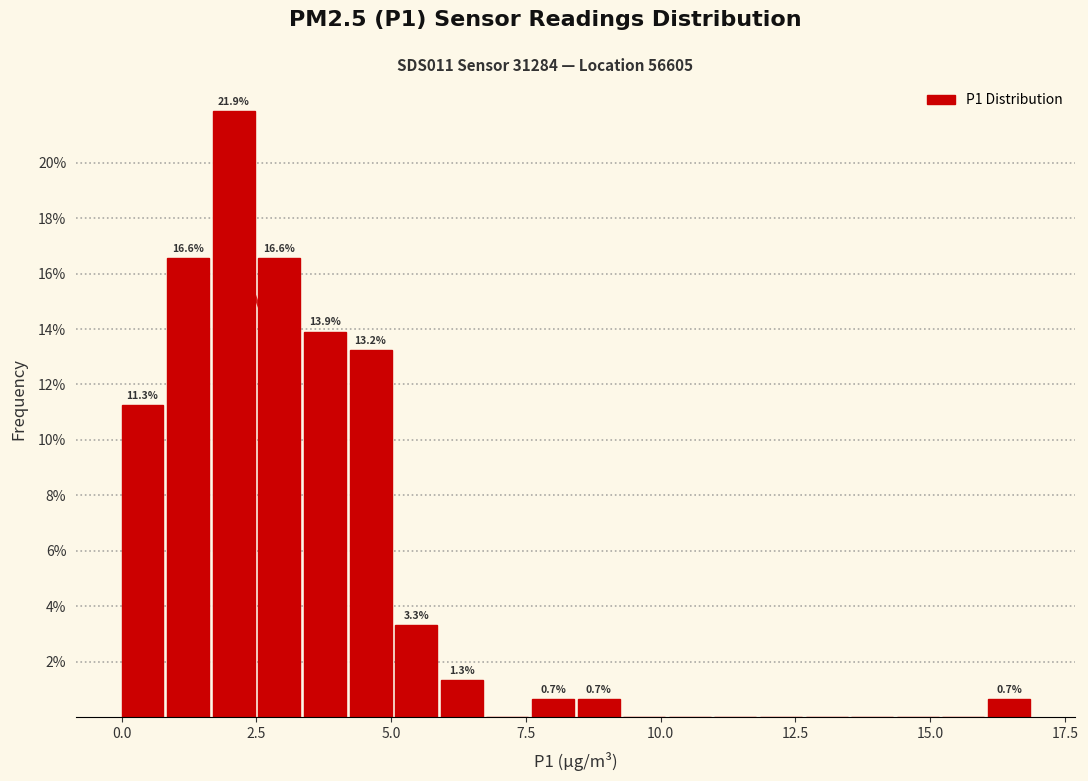

Around what value on the x-axis is the tallest bar? Give the approximate position of its centre, as read against the axis.

2.0